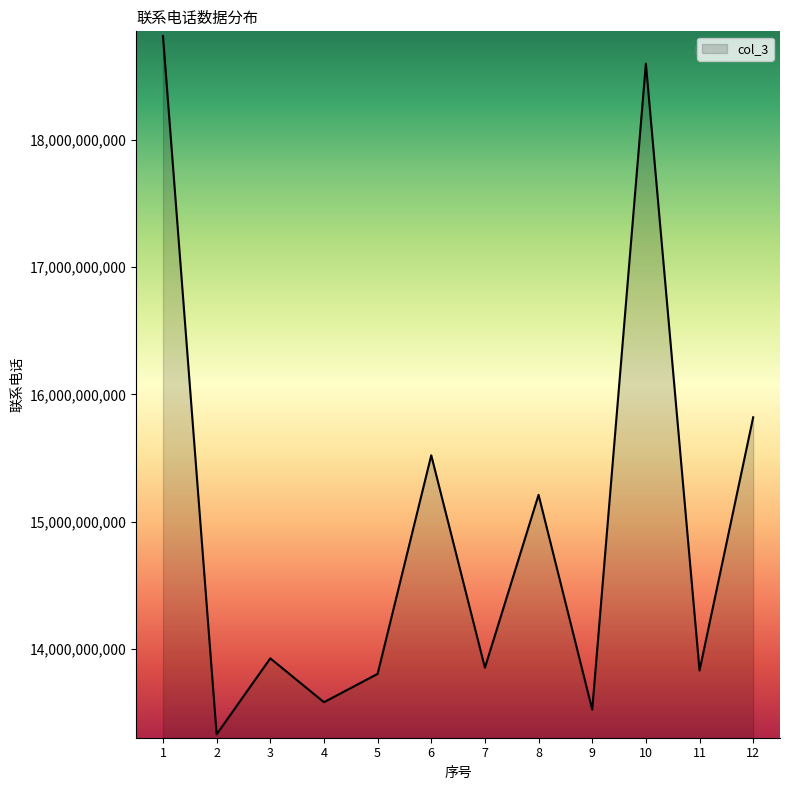

How many lines are shown in the chart?

1